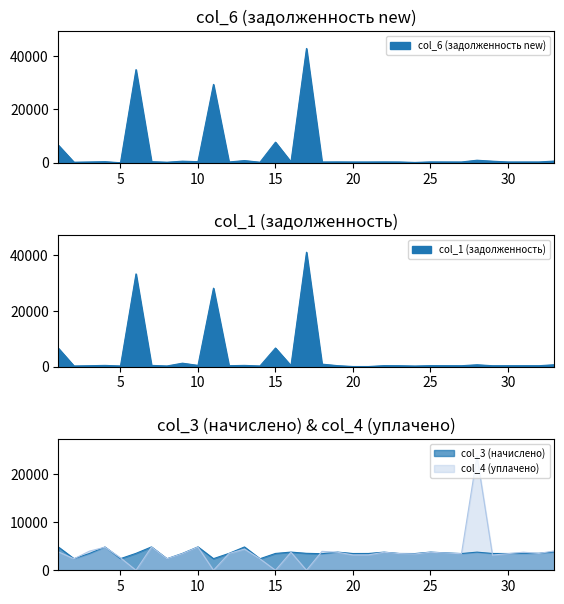

True or false: col_1 (задолженность) has more than 0 interior local peaks.

True